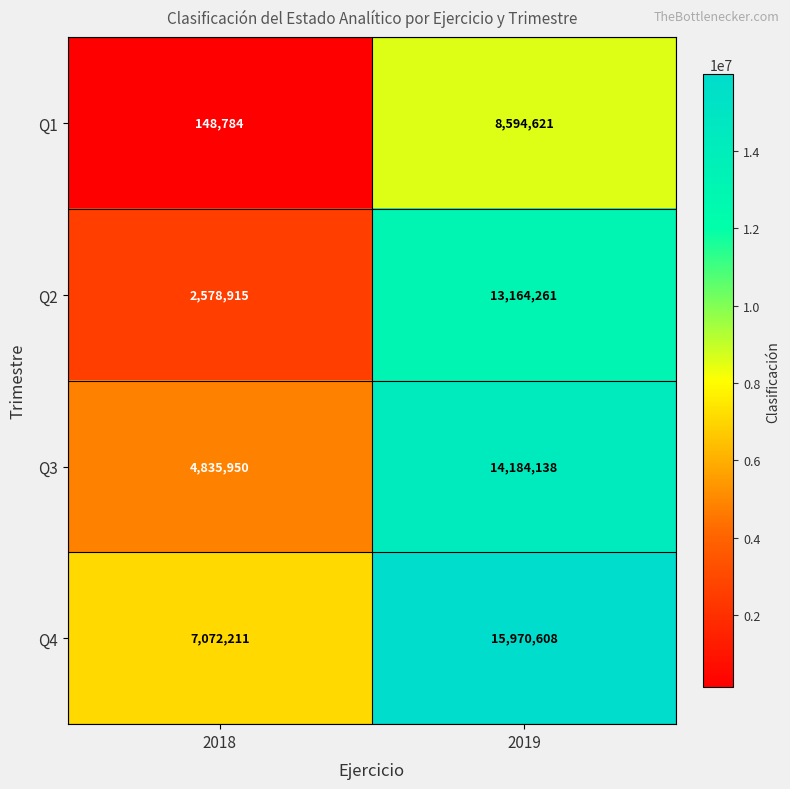

How many categories are shown in the chart?

2